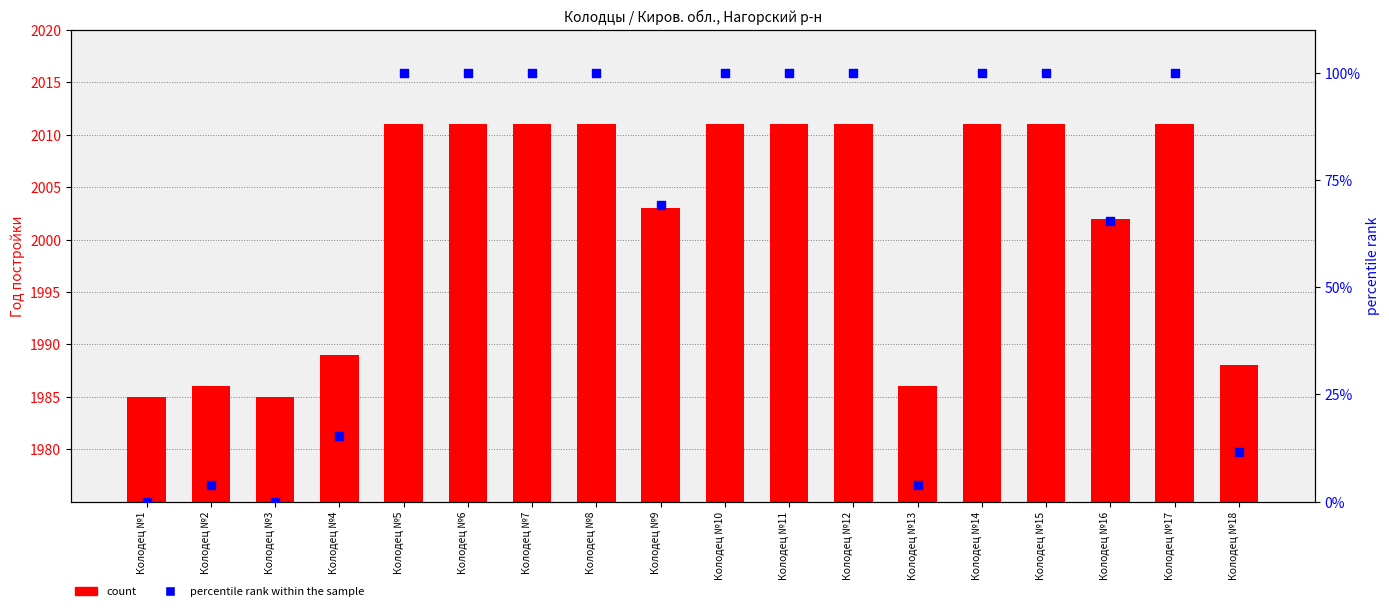

Which series contains the highest Y value?

count